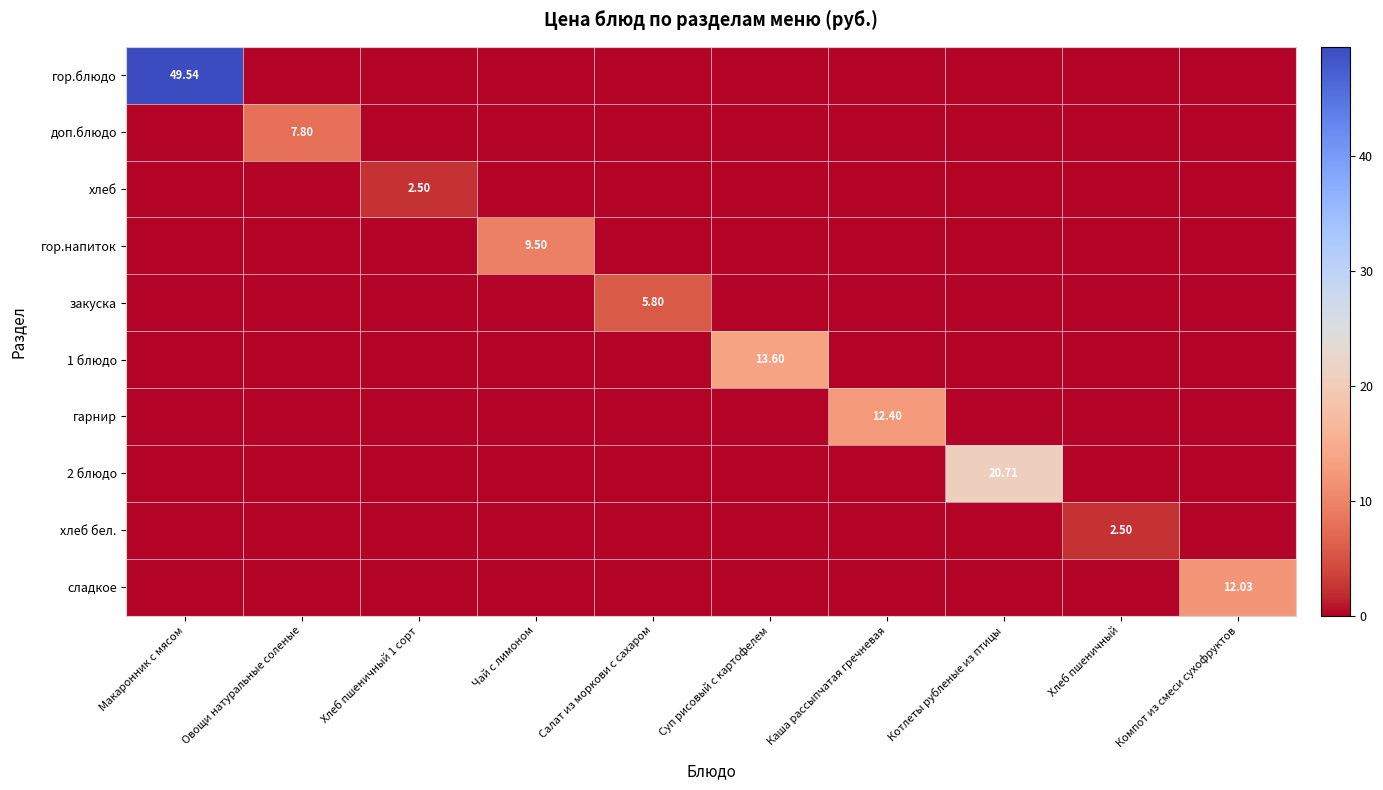

Rank the categories by 1 блюдо value from highest to lowest.

Суп рисовый с картофелем, Макаронник с мясом, Овощи натуральные соленые, Хлеб пшеничный 1 сорт, Чай с лимоном, Салат из моркови с сахаром, Каша рассыпчатая гречневая, Котлеты рубленые из птицы, Хлеб пшеничный, Компот из смеси сухофруктов